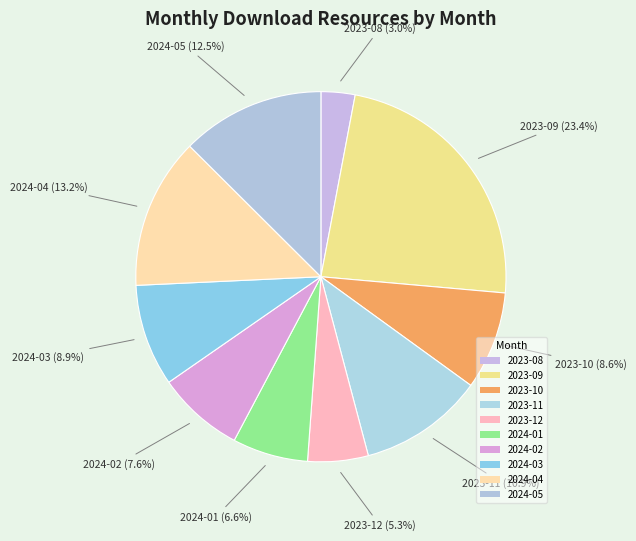

How many slices are in this pie chart?

10